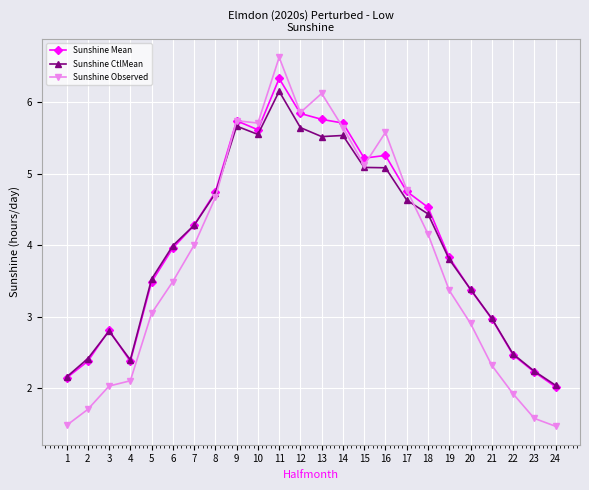

Rank the series by their maximum value, from lowest to highest.

Sunshine CtlMean, Sunshine Mean, Sunshine Observed